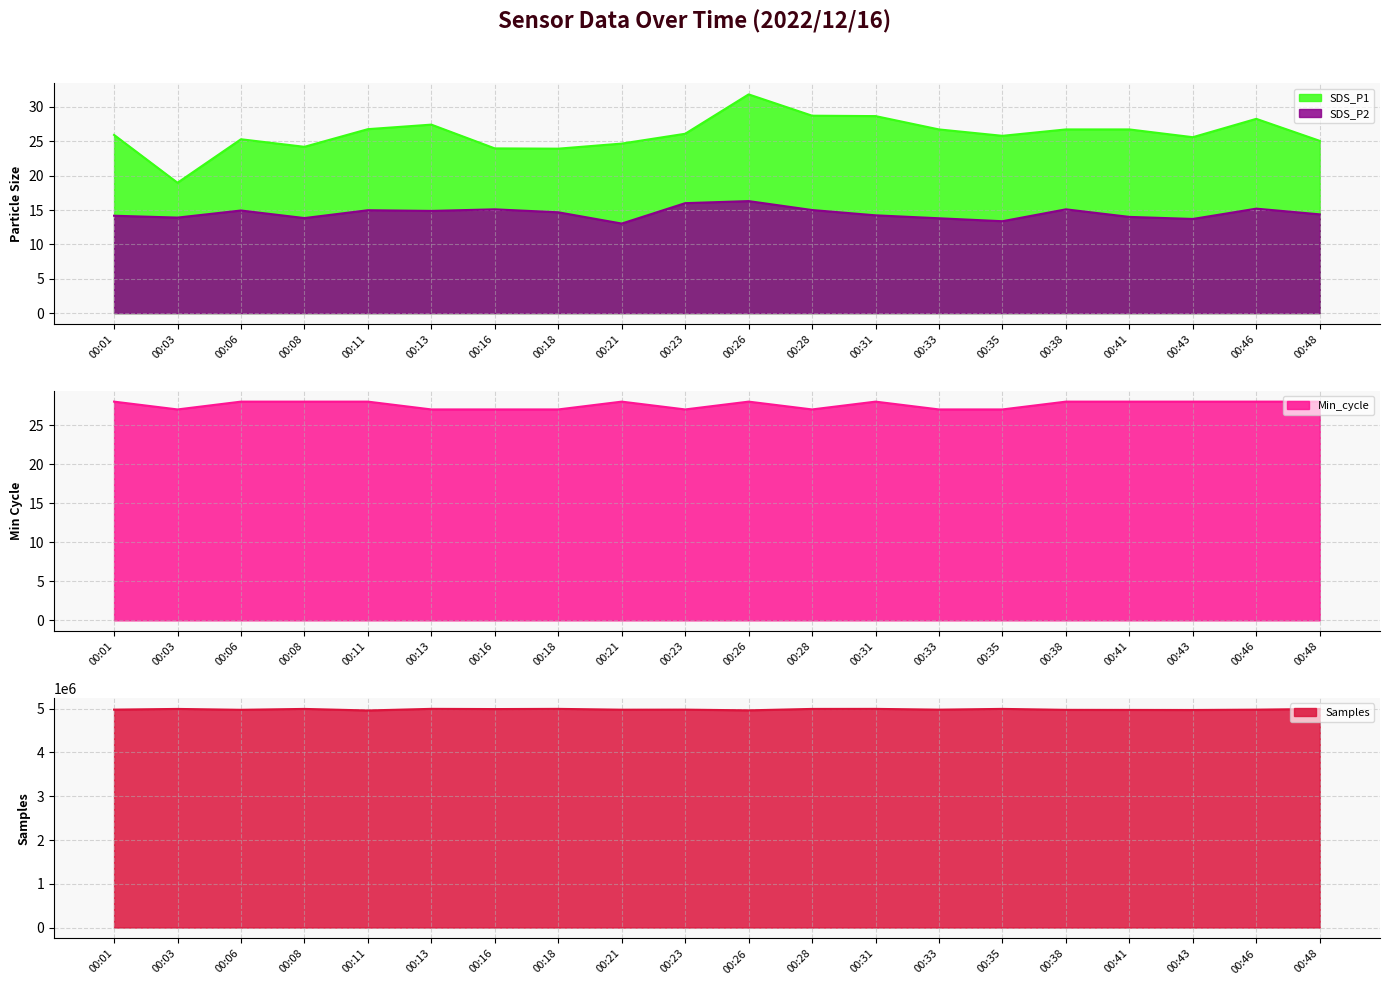

Count the number of data series in this chart.

4